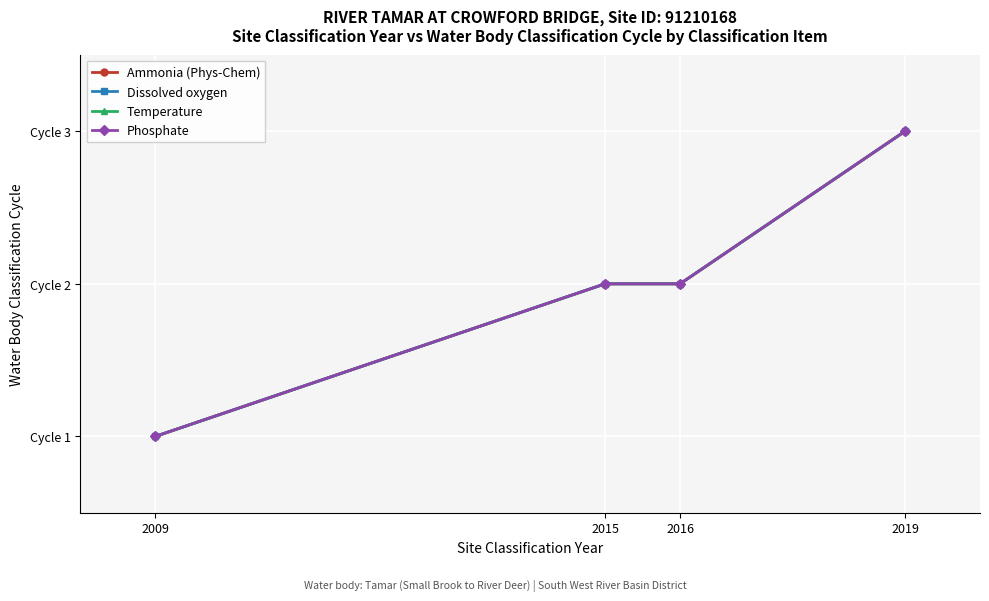

Between 2009 and 2016, which series saw the biggest shift?

Ammonia (Phys-Chem)